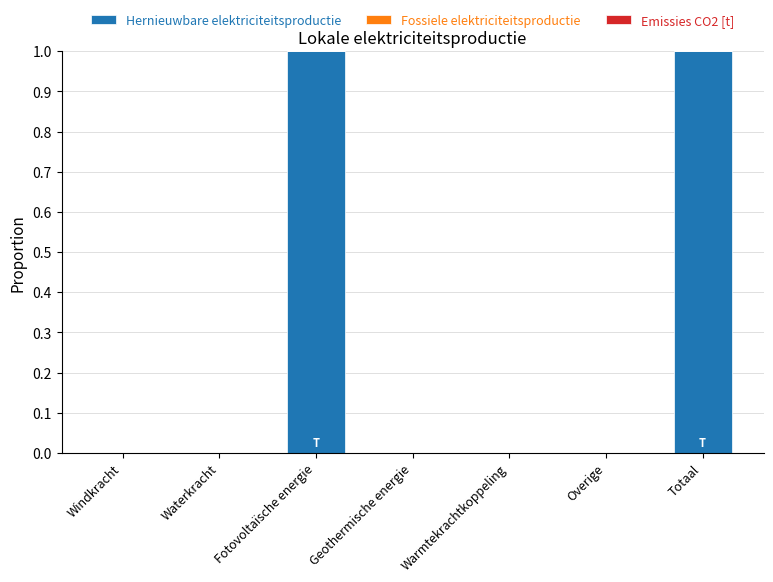

True or false: the data shows 0 at Overige.

True